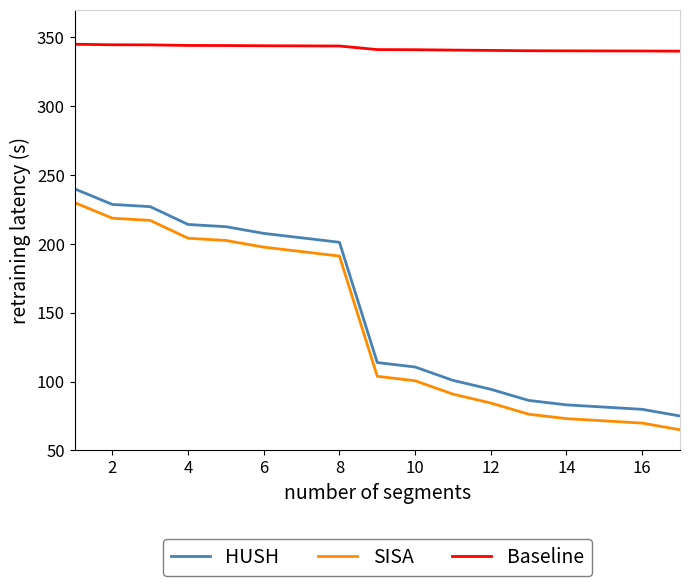

True or false: HUSH and Baseline cross at least once.

False